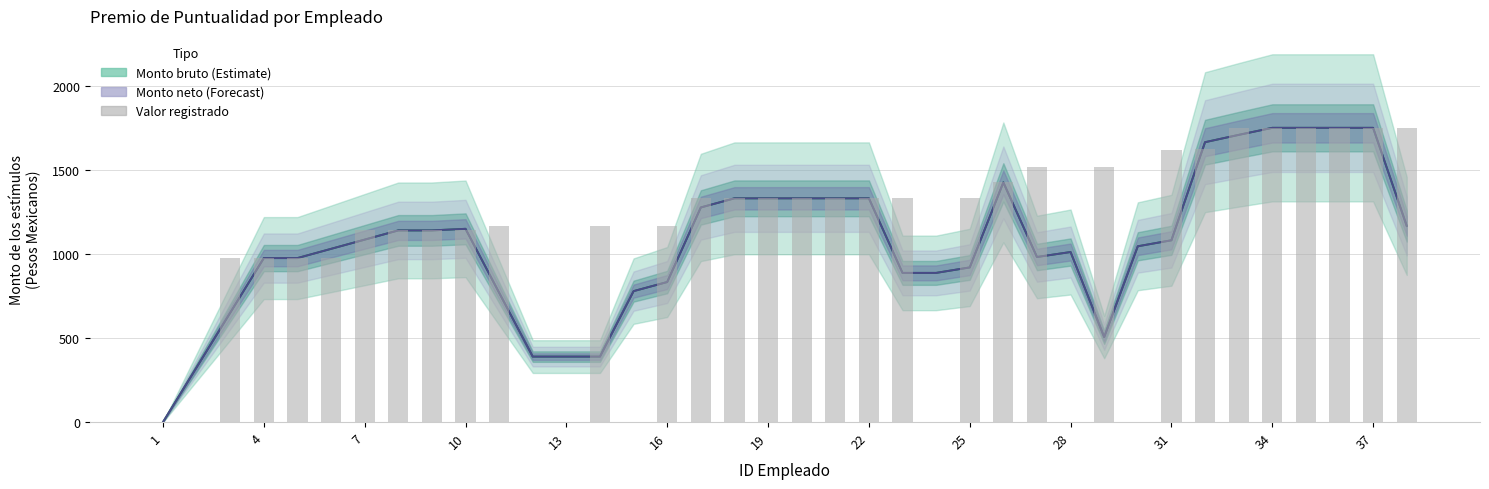

True or false: Monto neto has a value of 832.3 at 16.

True